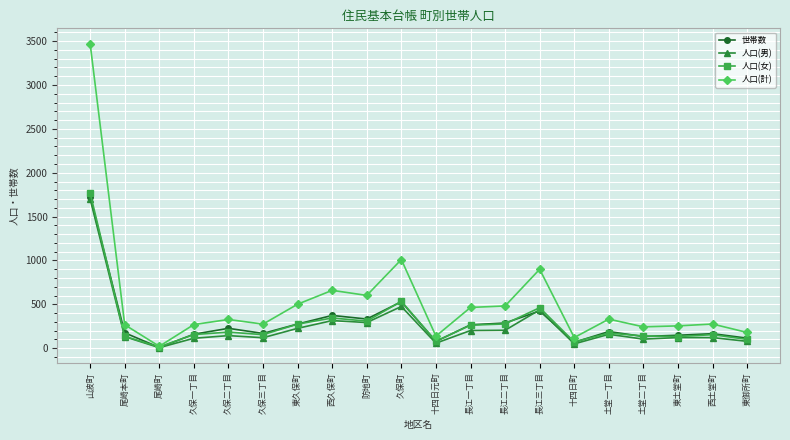

What is the total value across all series at 長江二丁目?

1252